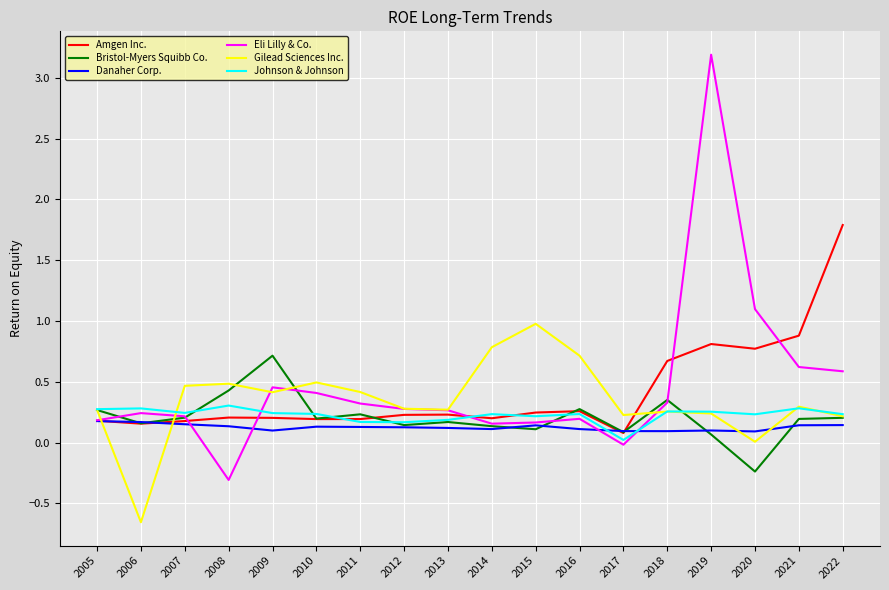

What is the difference between the highest and lowest values at 2015?

0.9